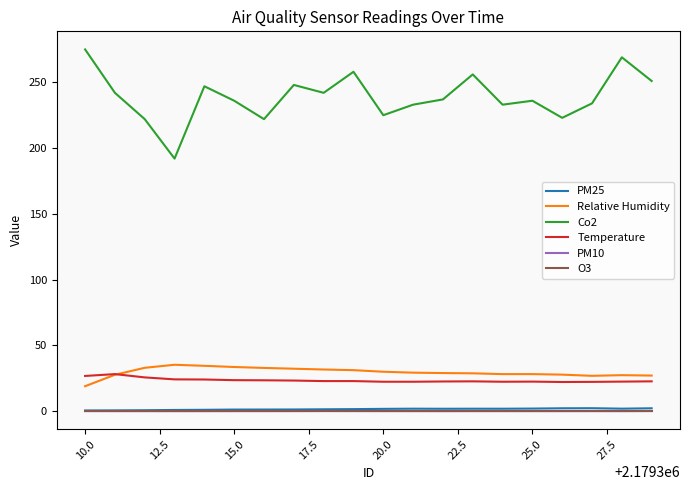

Which series has the largest range (max minus min)?

Co2